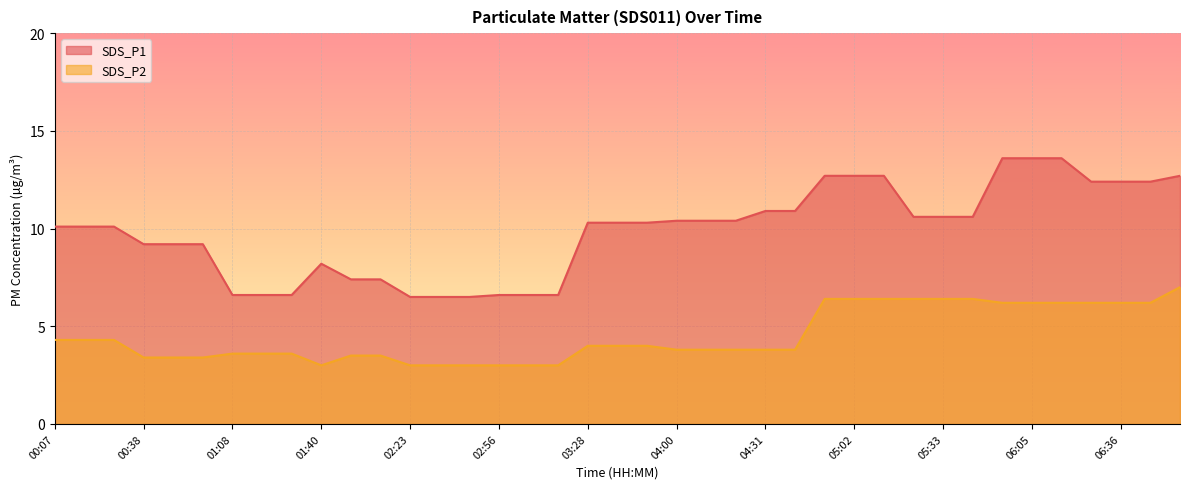

Is it true that SDS_P2 equals 3.5 at 02:12?

True